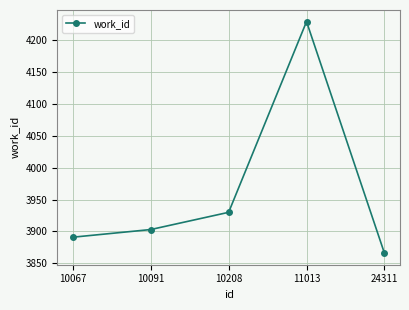

How many values are below 3903?

2